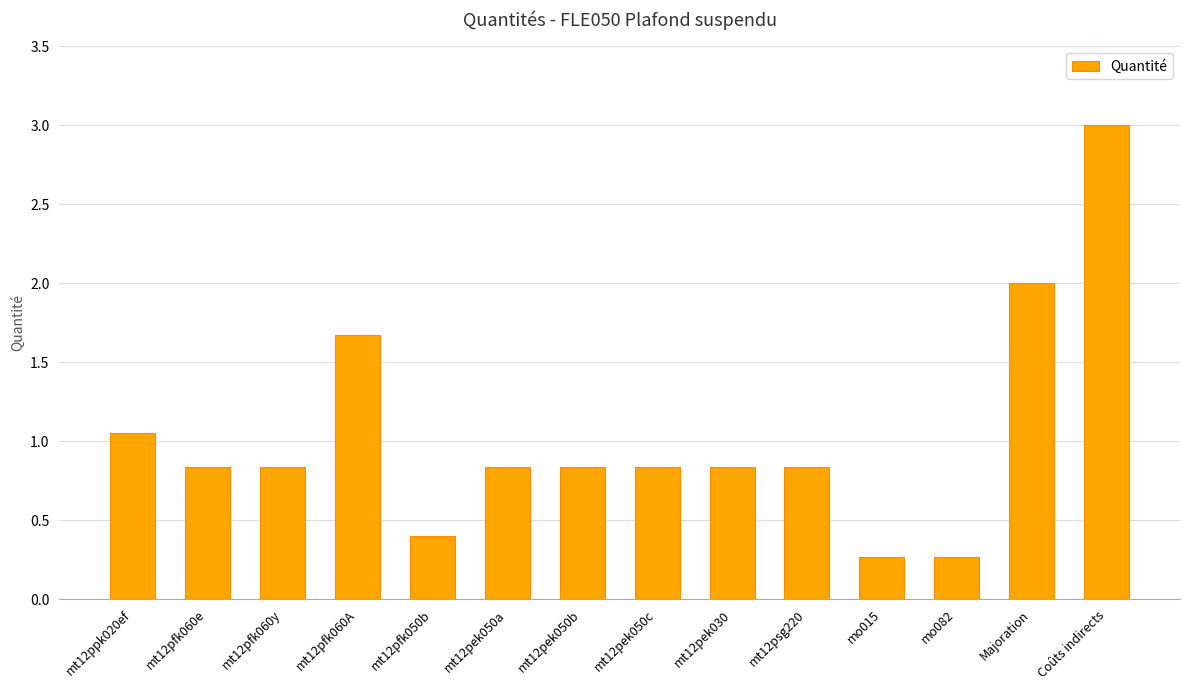

The value at mt12pfk060A is 1.0. True or false?

False